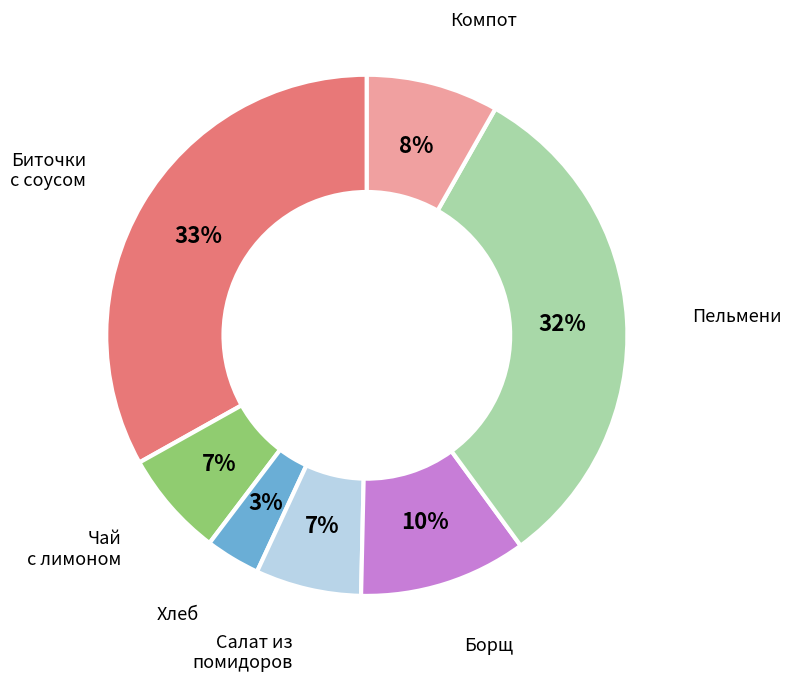

Is there any slice that represents more than half of the pie?

No